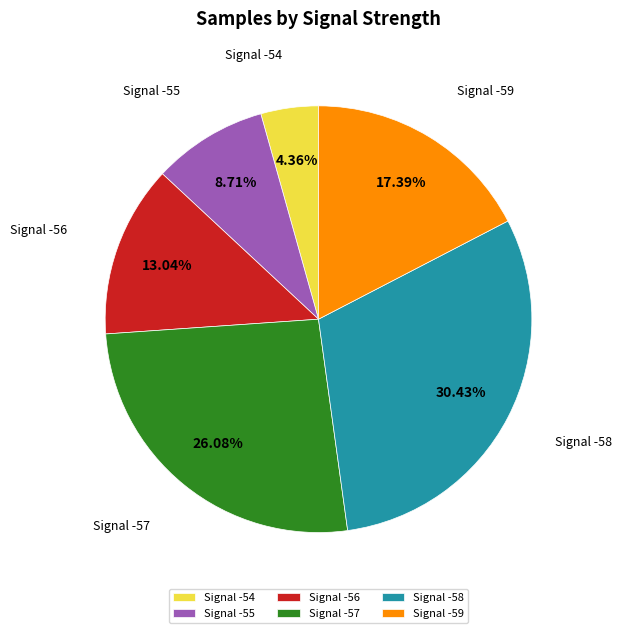

Combined, do Signal -56 and Signal -58 account for over 50%?

No